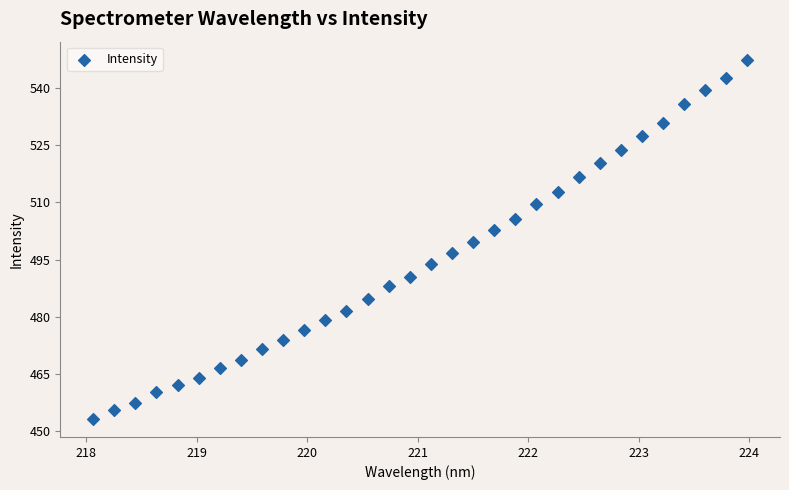

What is the range of Y values (max minus min)?

94.2